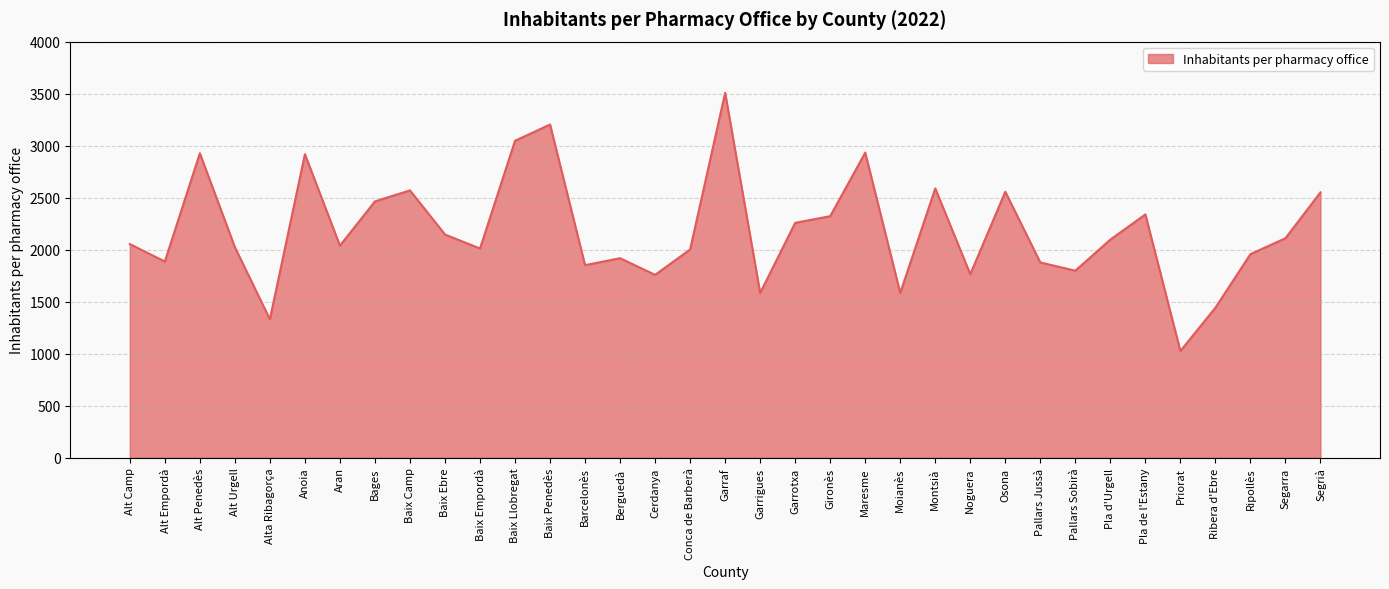

True or false: the data has more than 0 interior local peaks.

True